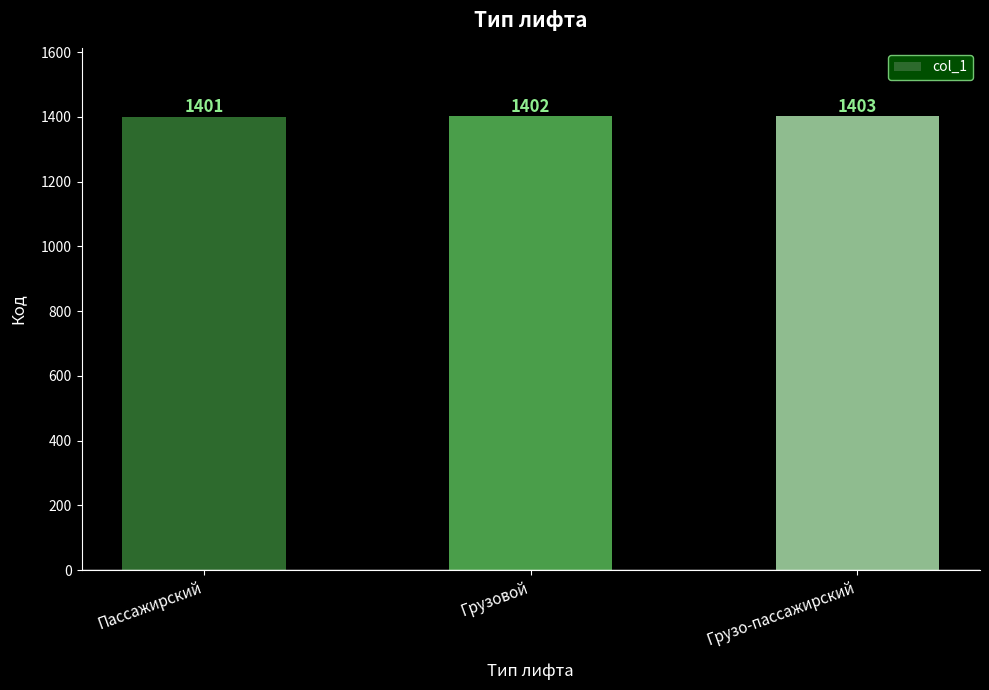

What is the sum of the values at Грузовой and Пассажирский?

2803